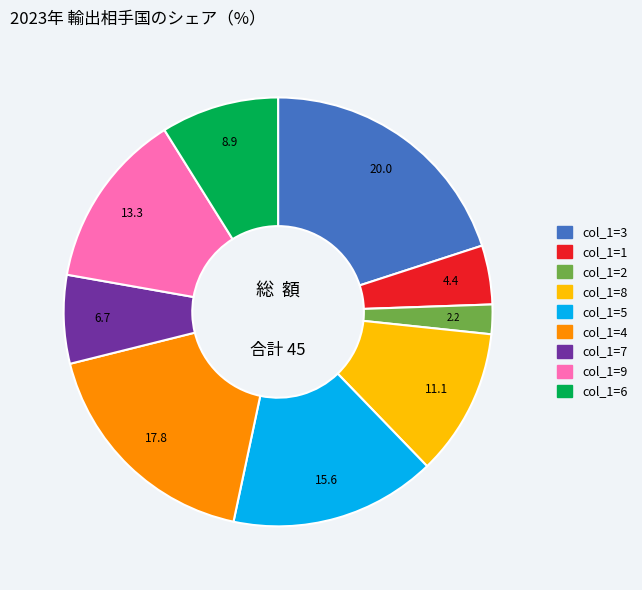

Count the number of slices in the pie.

9